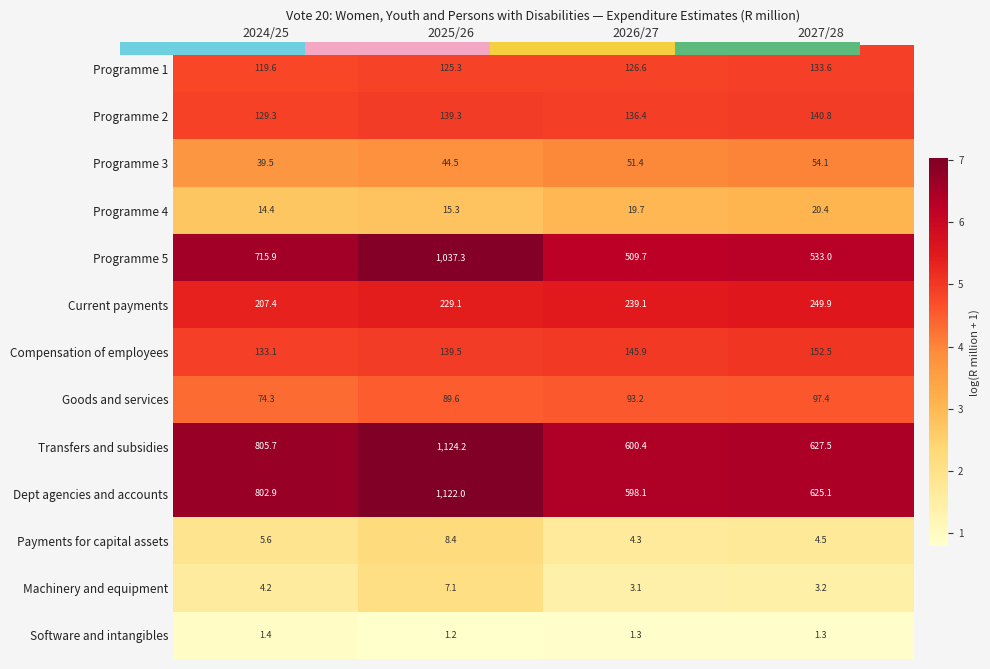

The Compensation of employees series shows 1.1 at 2026/27. True or false?

False